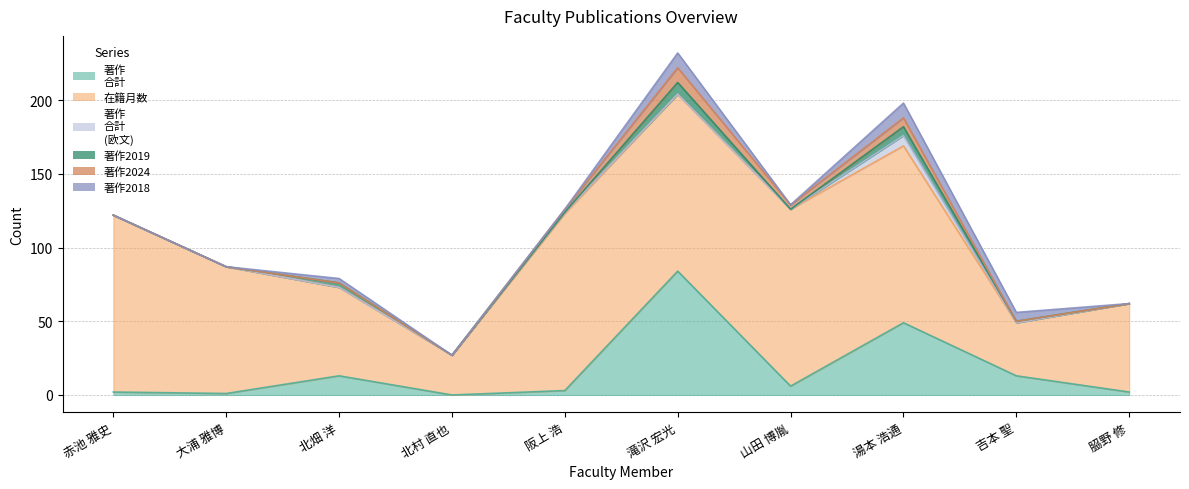

Which series has the largest range (max minus min)?

在籍月数